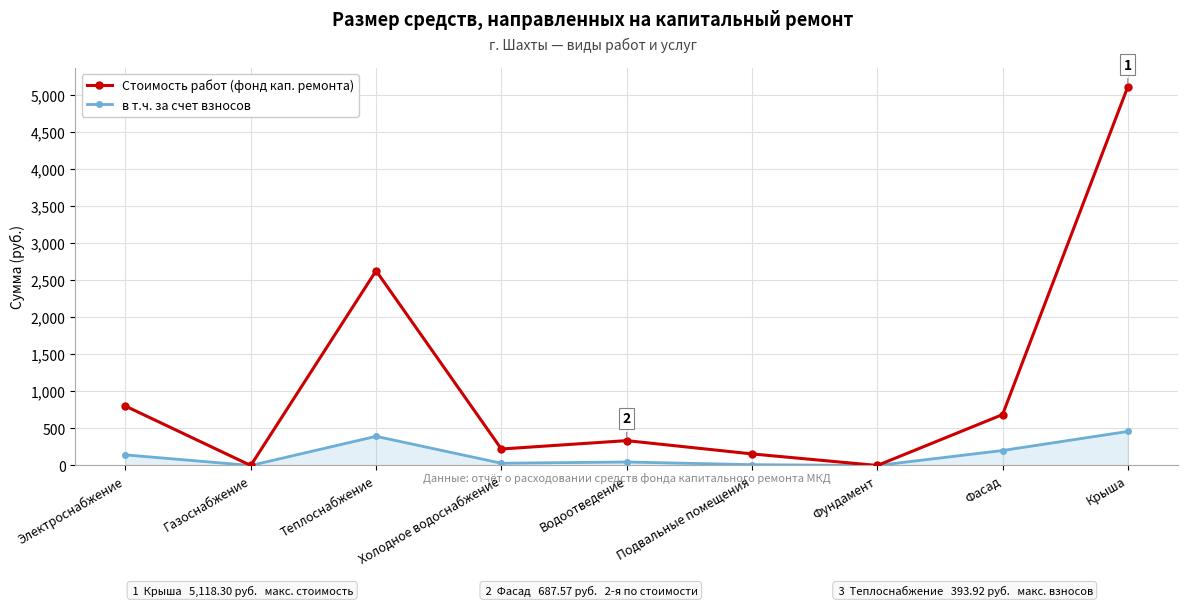

What position from the right is Крыша?

1